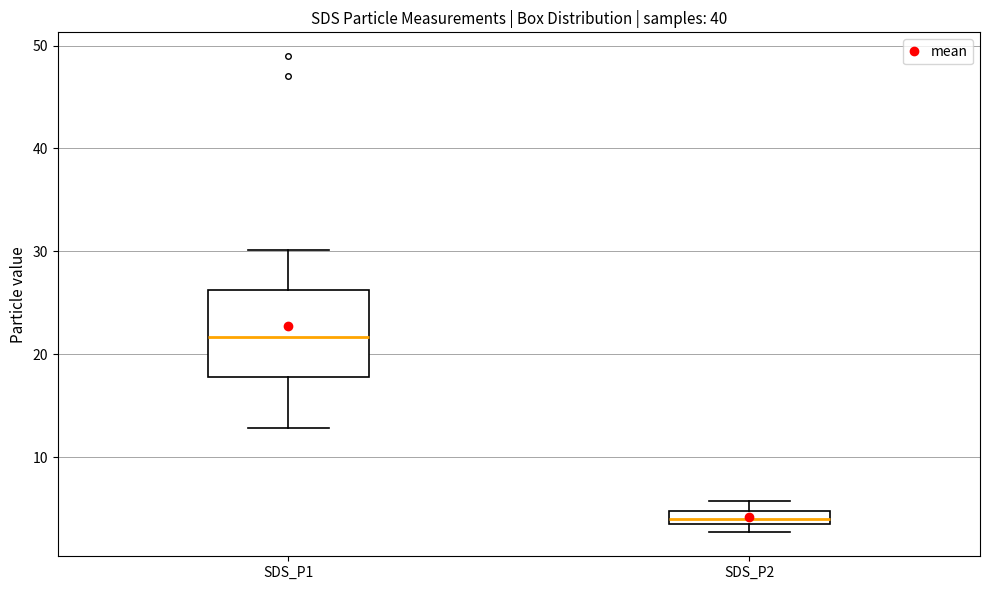

Which box's median line is the lowest?

SDS_P2